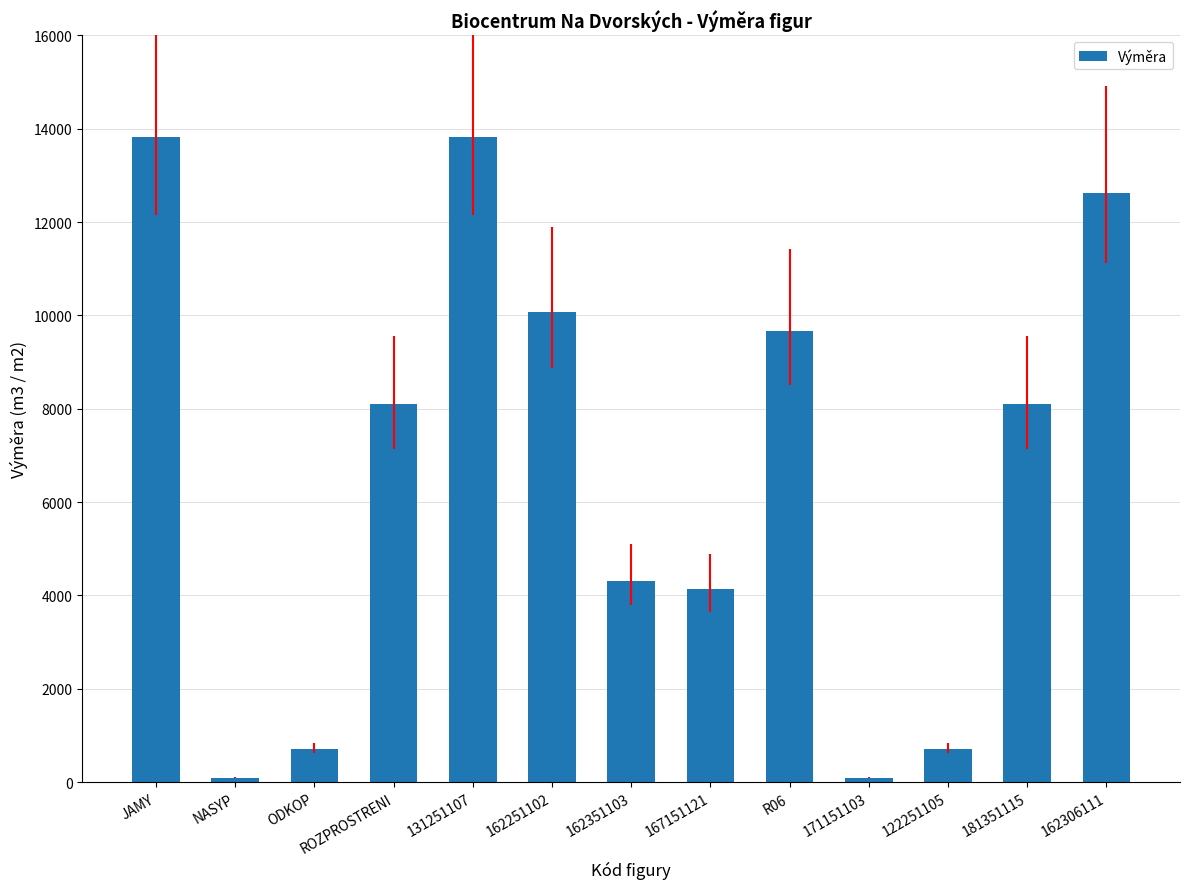

True or false: the data shows 3143.8 at 181351115.

False